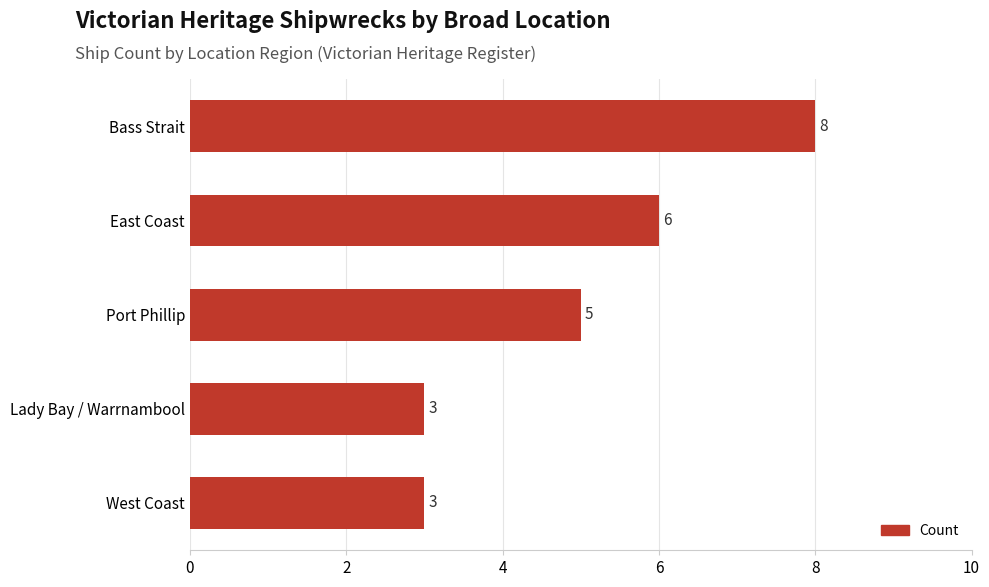

How many values are below 5?

2